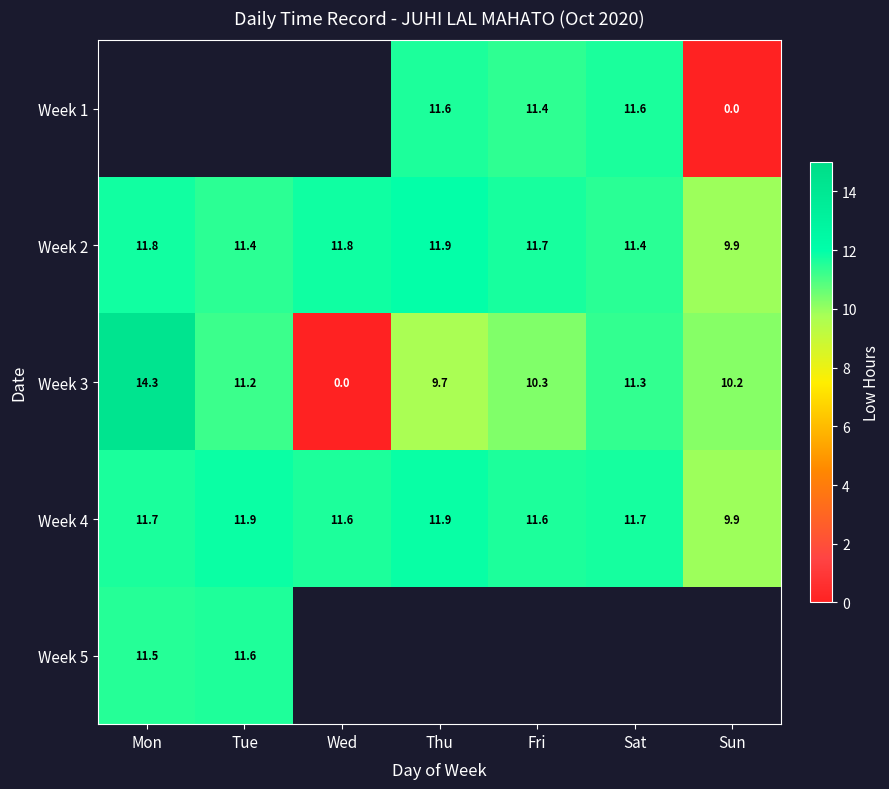

What is the average value of the Week 2 series?

11.4